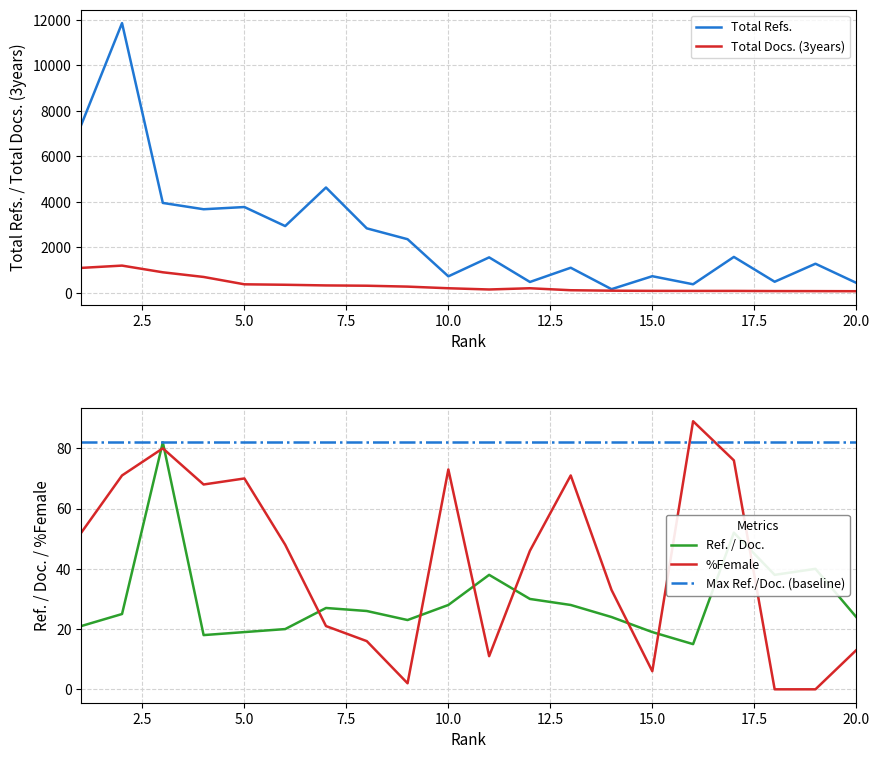

What is the minimum value for Total Docs. (3years)?

78